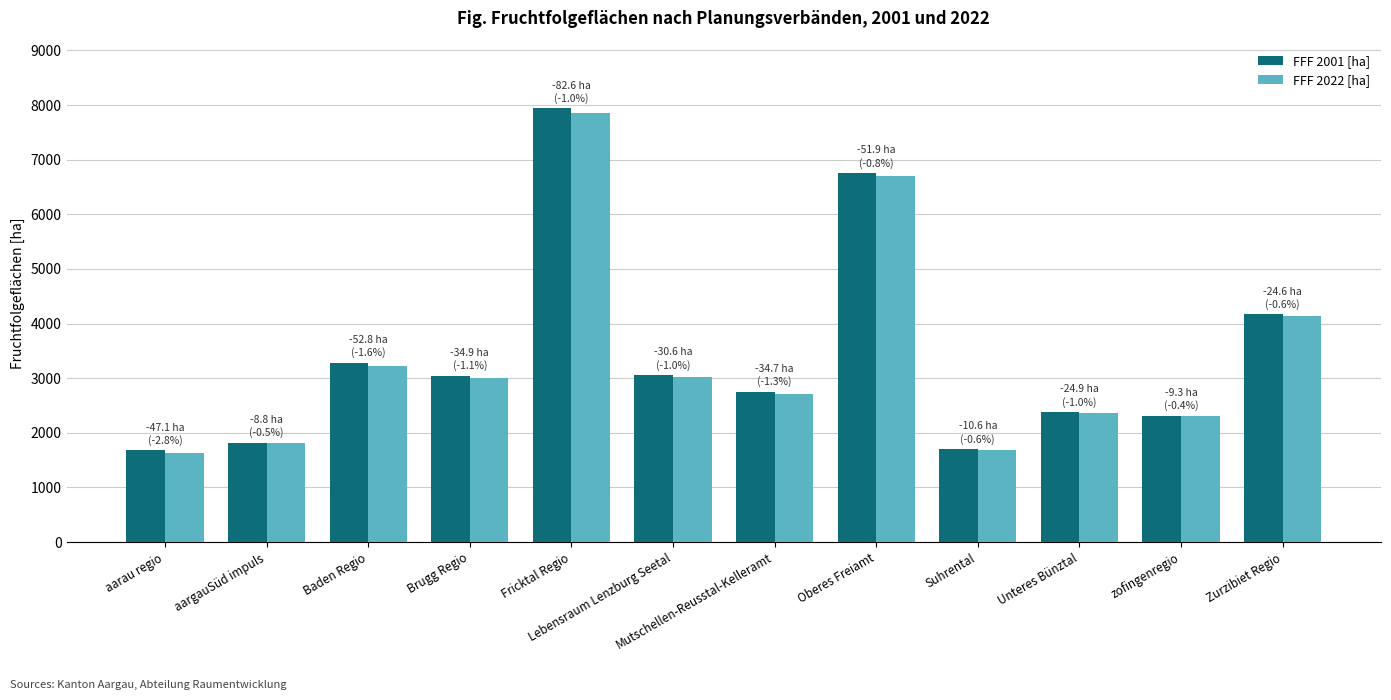

How many values in the FFF 2001 [ha] series exceed 3047?

6